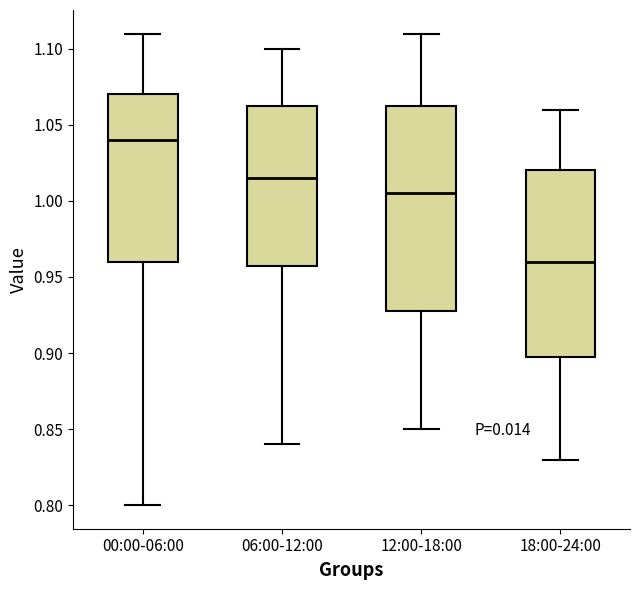

Reading left to right, read every box against the y-axis: the position of its median line, the range the box covers, and the ends of its whiskers. The values are not printed on the chart, so give them approximately, as read against the axis.

00:00-06:00: median 1.040, box 0.960 to 1.070, whiskers 0.800 to 1.110
06:00-12:00: median 1.015, box 0.960 to 1.065, whiskers 0.840 to 1.100
12:00-18:00: median 1.005, box 0.930 to 1.065, whiskers 0.850 to 1.110
18:00-24:00: median 0.960, box 0.900 to 1.020, whiskers 0.830 to 1.060